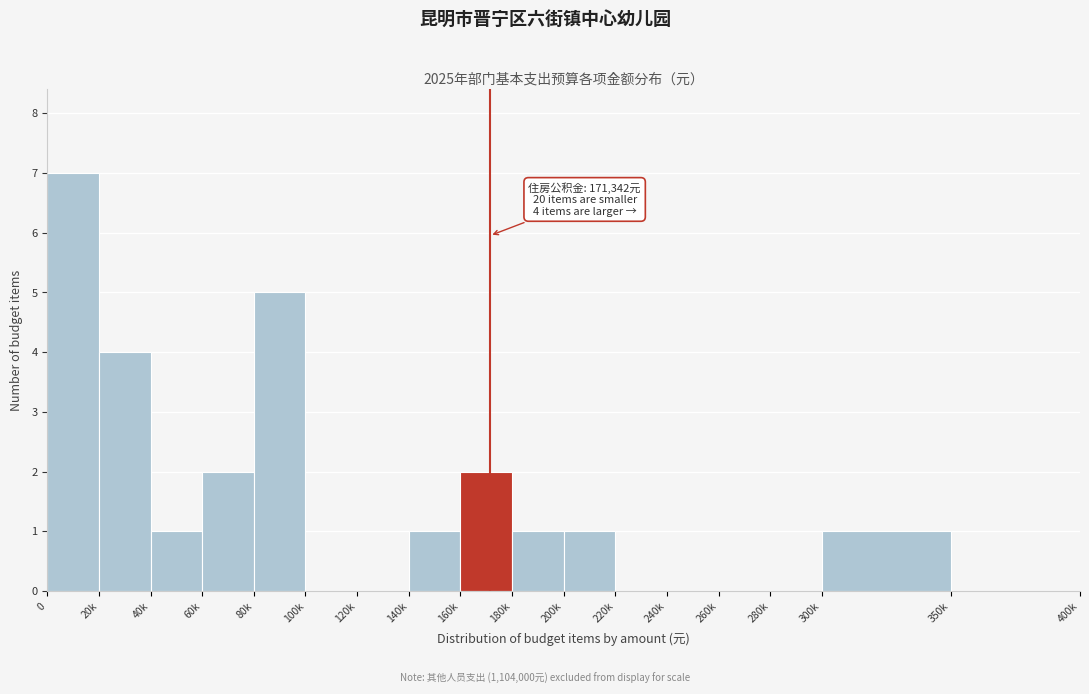

Reading left to right, list all the values displayed in this chart.

0=7	20k=4	40k=1	60k=2	80k=5	100k=0	120k=0	140k=1	160k=2	180k=1	200k=1	220k=0	240k=0	260k=0	280k=0	300k=1	350k=0